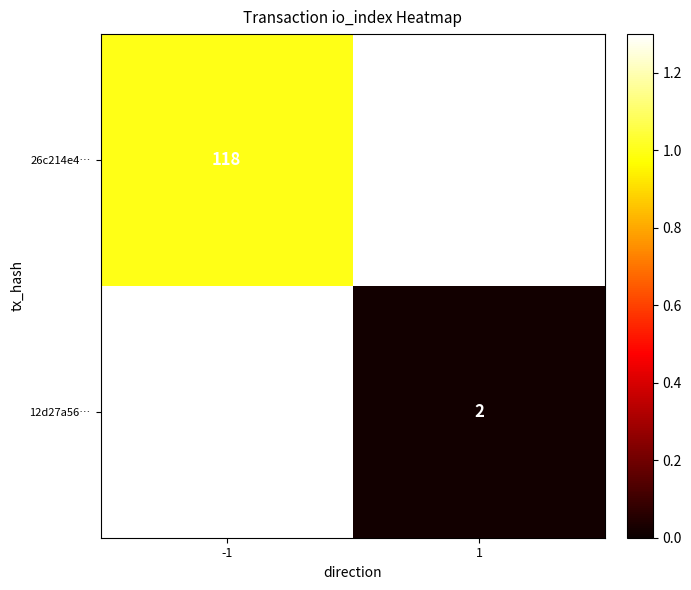

At how many categories does at least one series exceed 0?

2